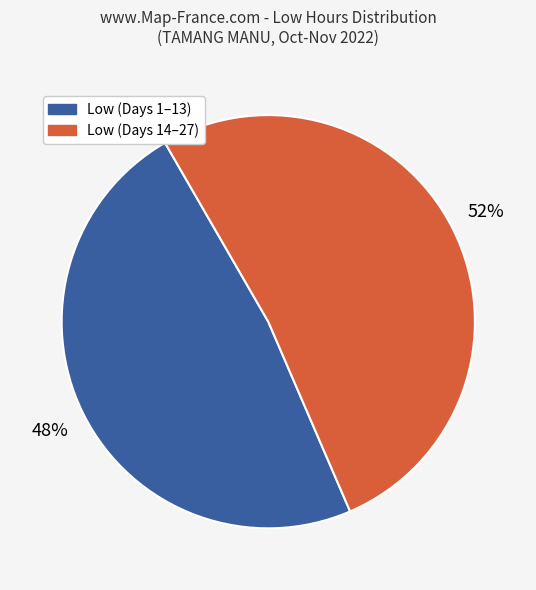

To the nearest percent, what is the average slice percentage?

50%